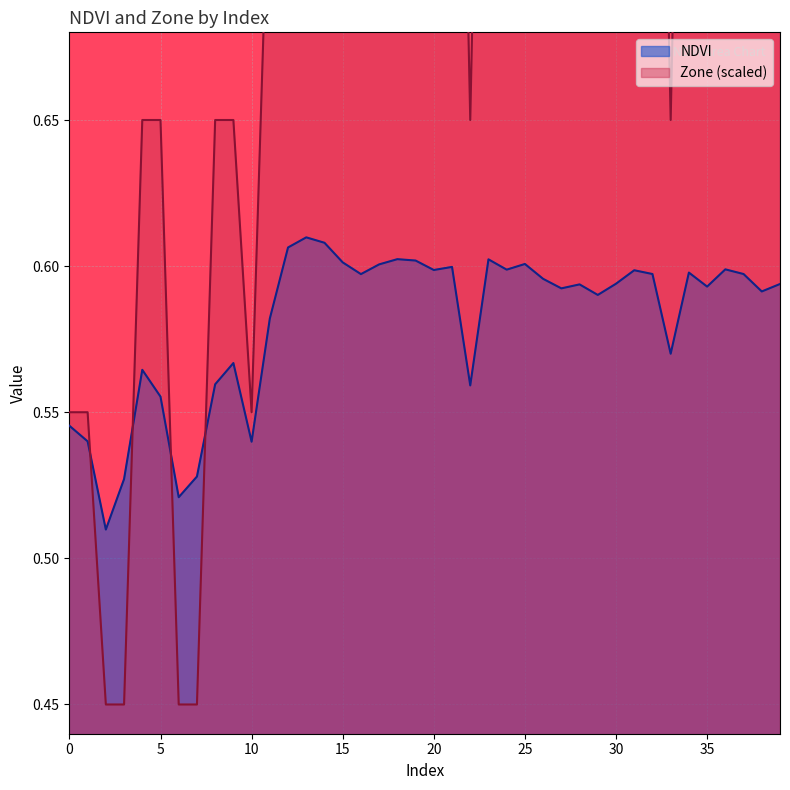

What is the value of the Zone point at the 40th from the left?

0.9